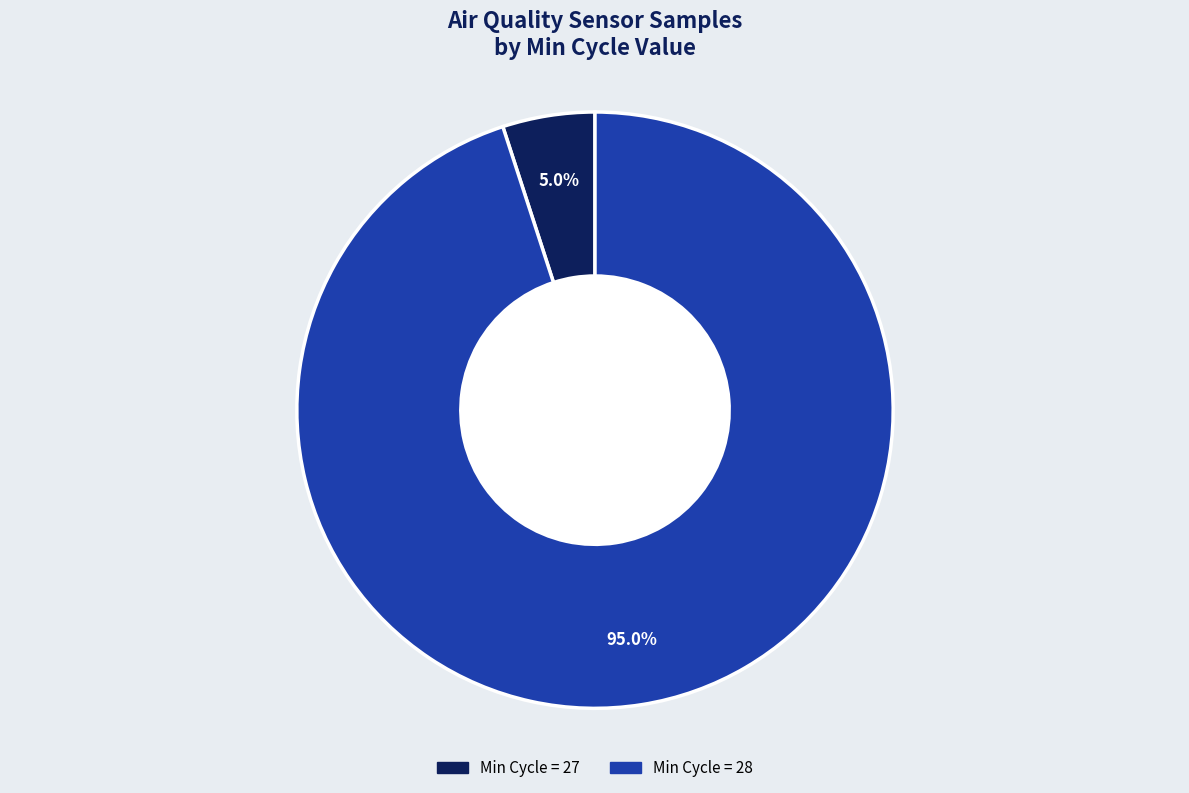

Is there a majority slice in this chart?

Yes